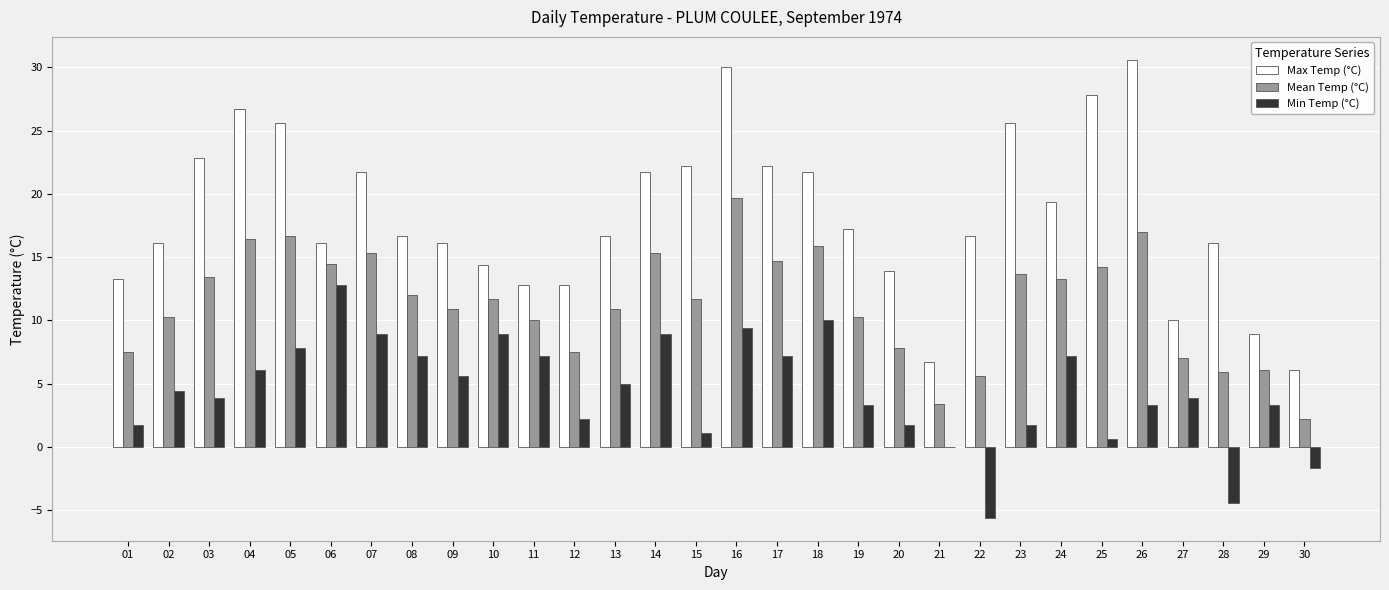

The value of Min Temp (°C) at 11 is 7.2. True or false?

True